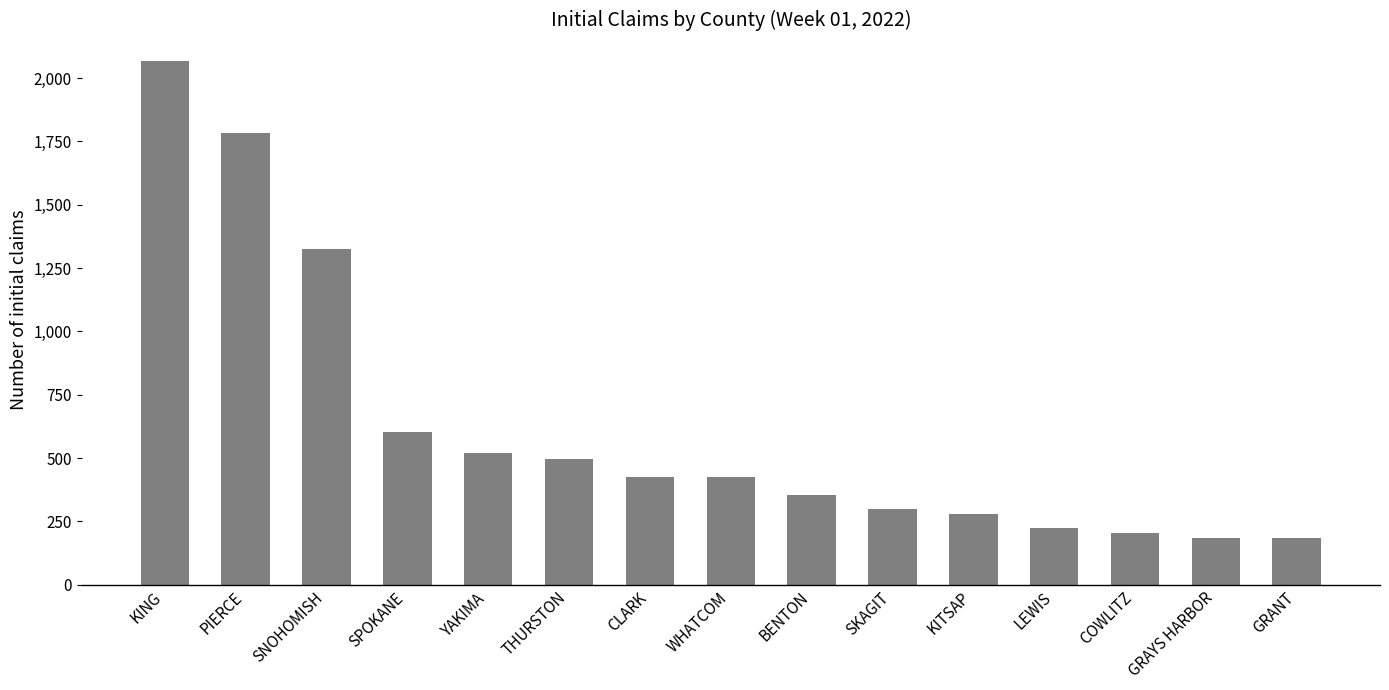

At which label does the data first exceed 424?

KING